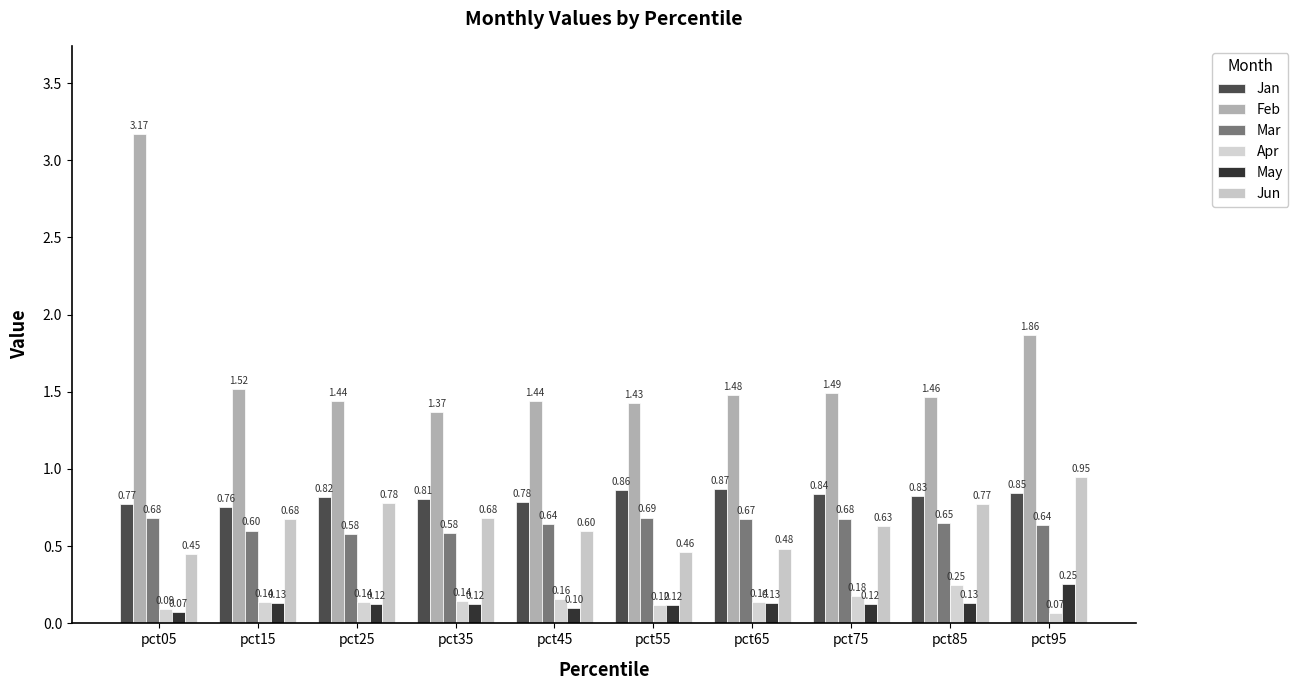

Which series has the largest range (max minus min)?

Feb